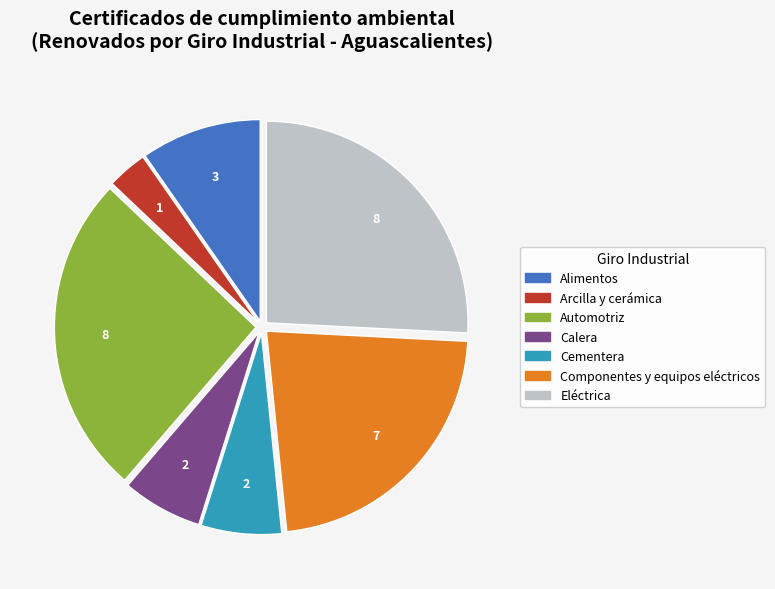

What is the ratio of the value at Eléctrica to the value at Arcilla y cerámica?

8.0